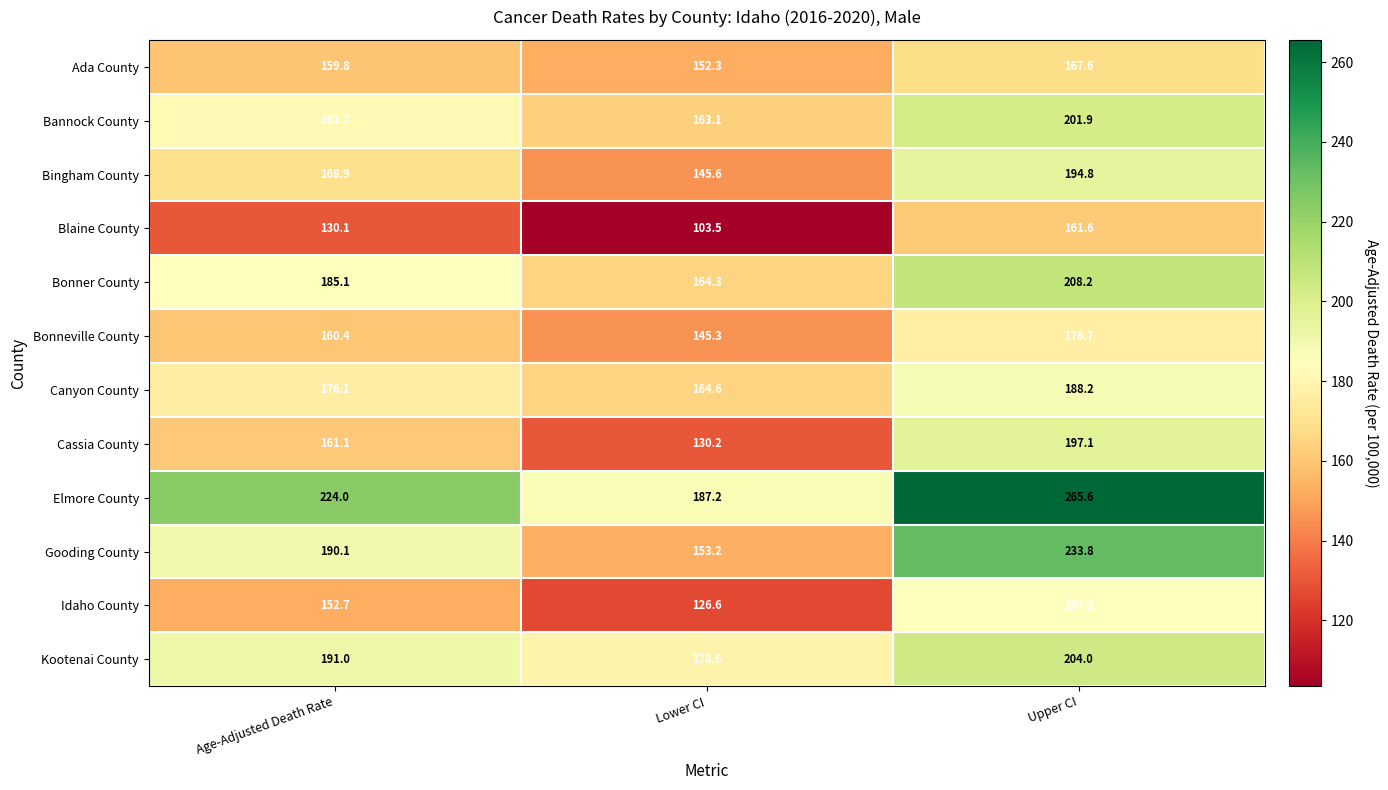

What is the total value across all series at Lower CI?

1814.5